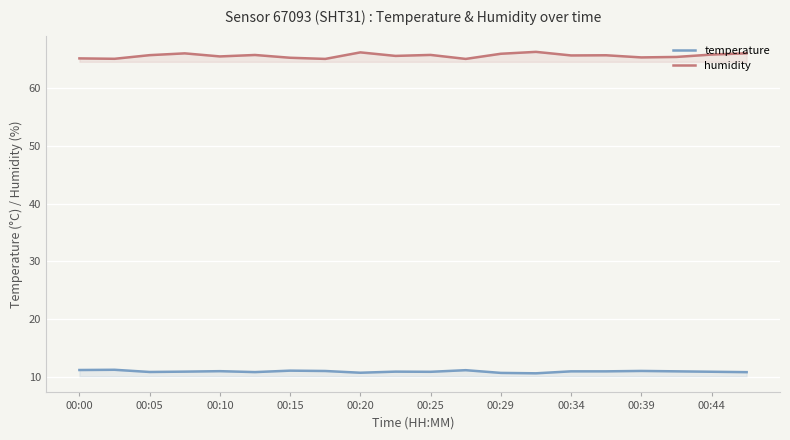

What is the spread (max minus min) of values at 00:29?

55.2